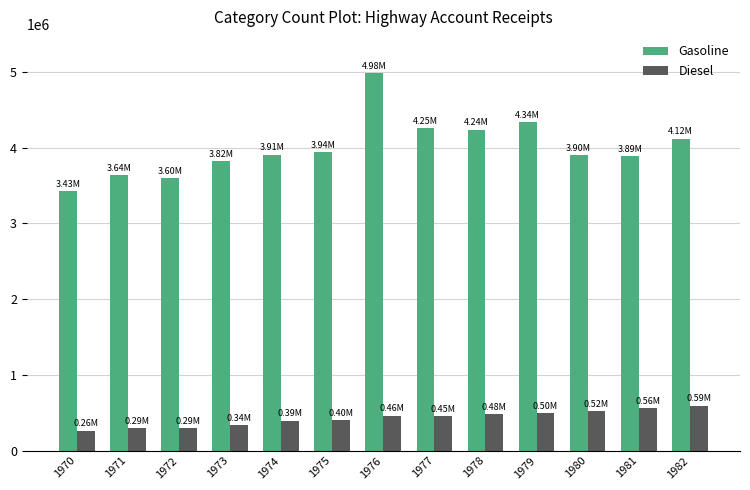

At which category is the sum across all series the highest?

1976